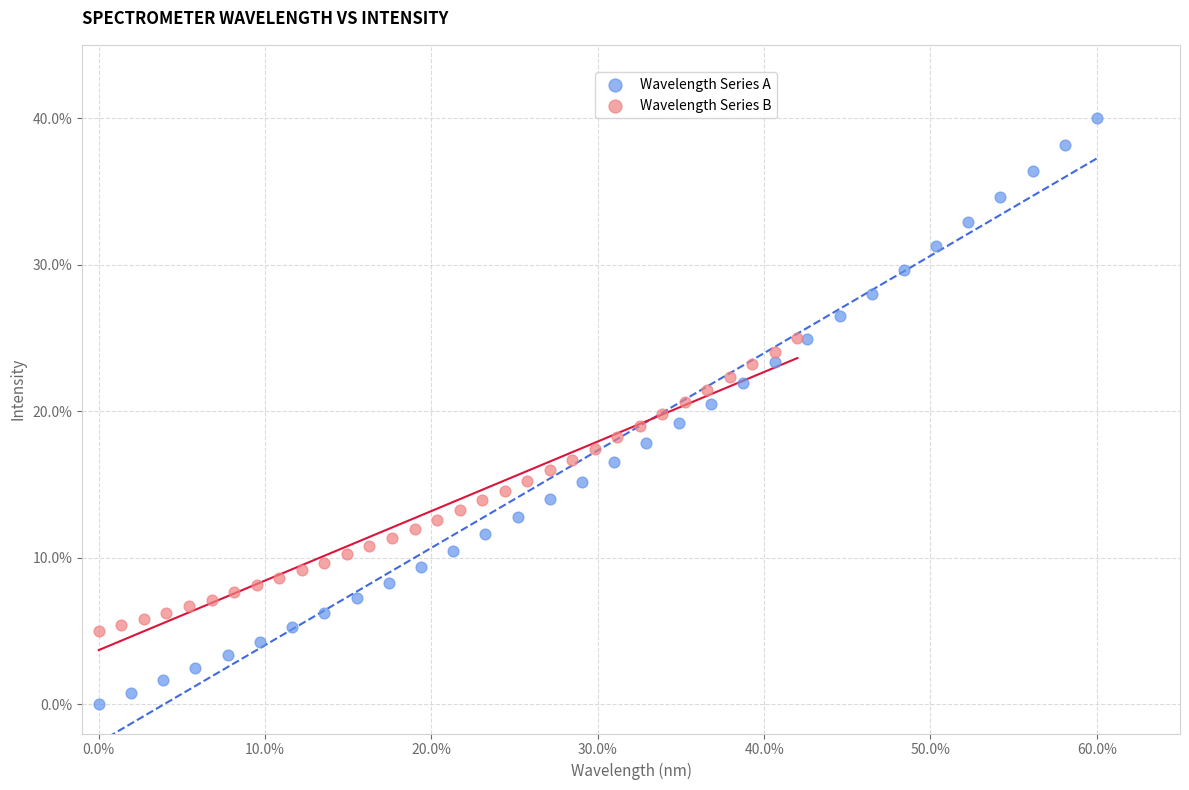

Which series has the largest Y range (max minus min)?

Wavelength Series A